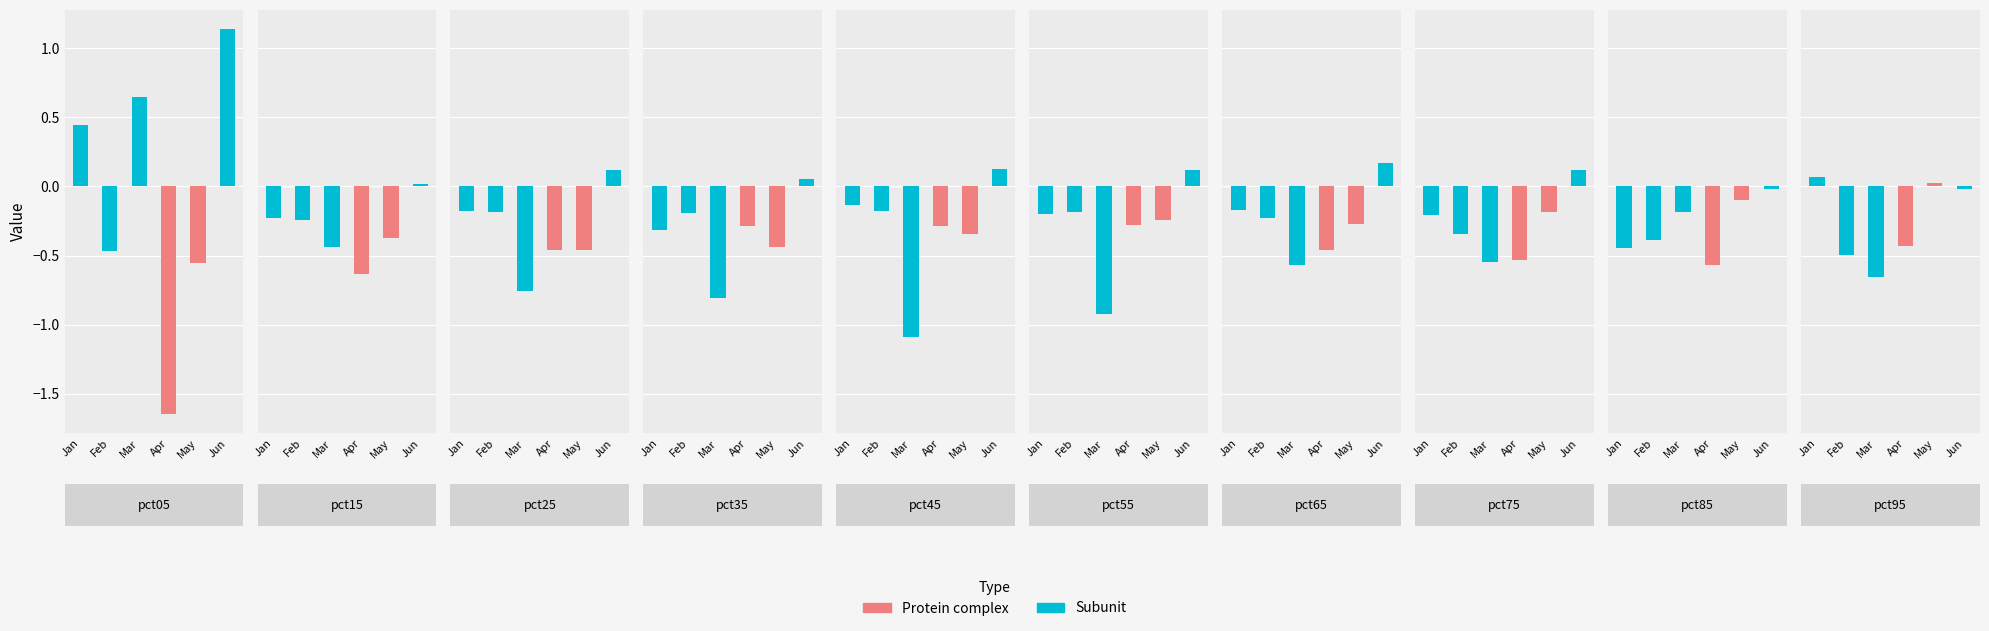

How many bars are there in each group?

6